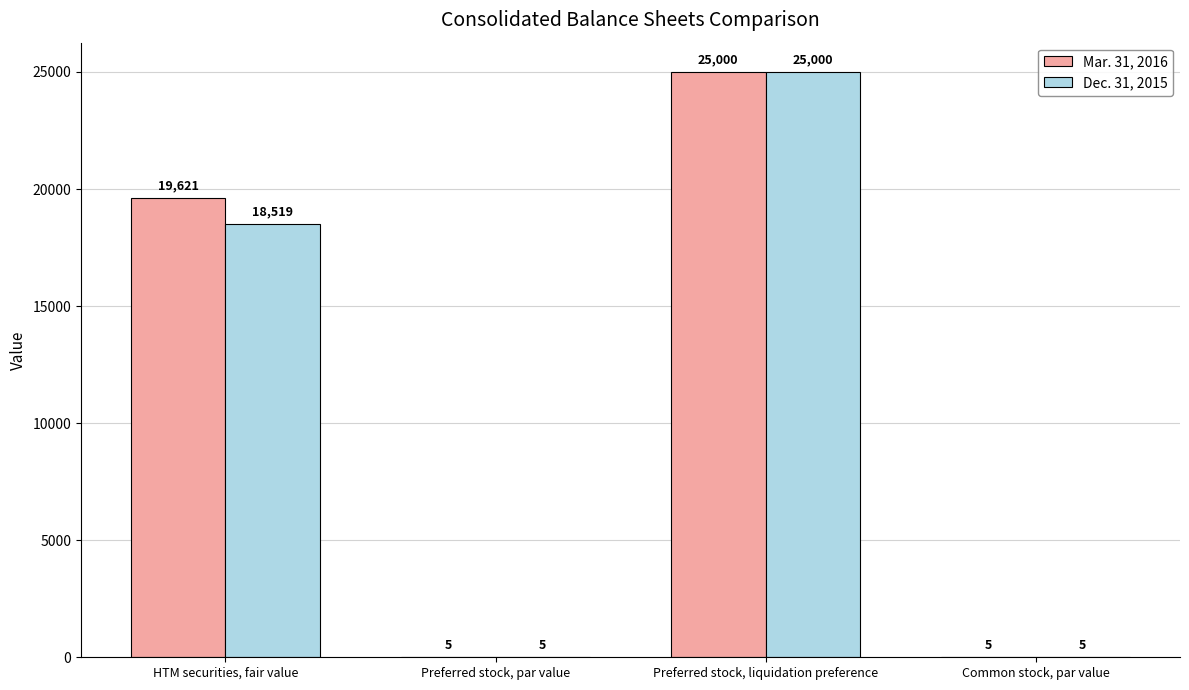

Read the Mar. 31, 2016 value at Common stock, par value.

5